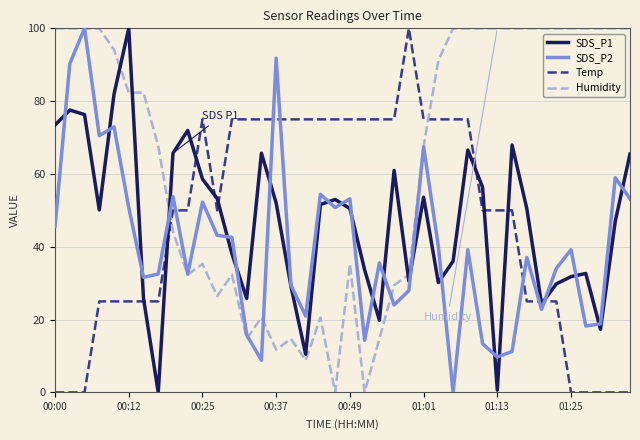

What is the maximum value for Temp?

100.0